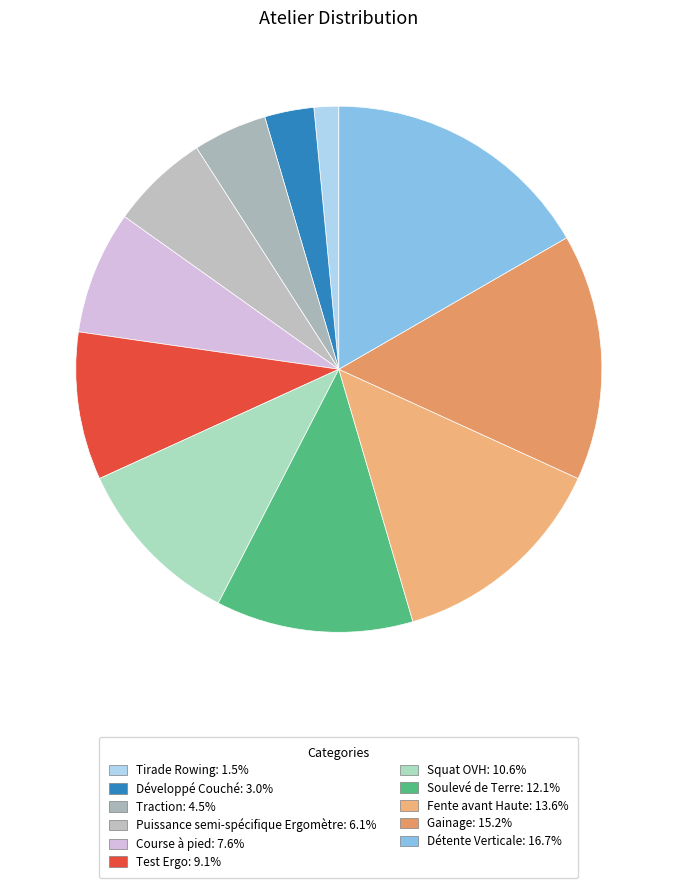

Combined, do Squat OVH and Détente Verticale account for over 50%?

No